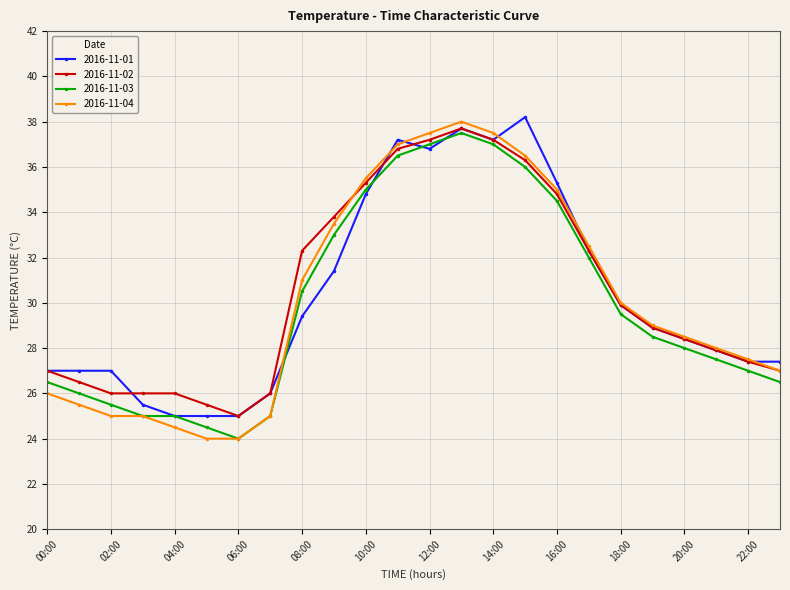

What is the minimum value for 2016-11-04?

24.0